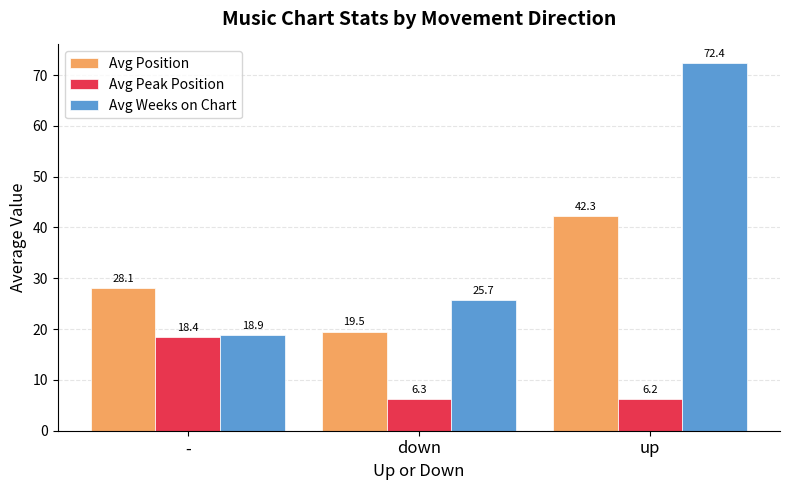

What is the difference between the second highest and minimum values in the Avg Peak Position series?

0.1